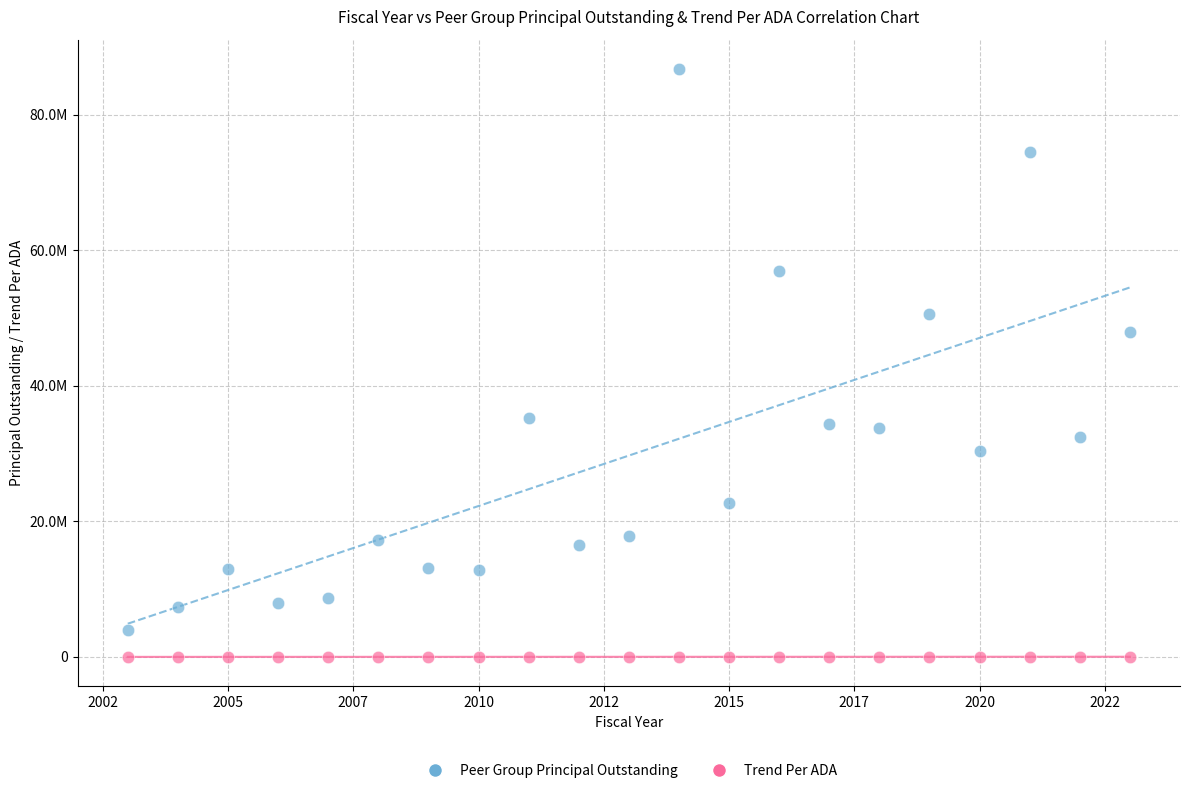

What are all the series names shown in the legend?

Peer Group Principal Outstanding, Trend Per ADA